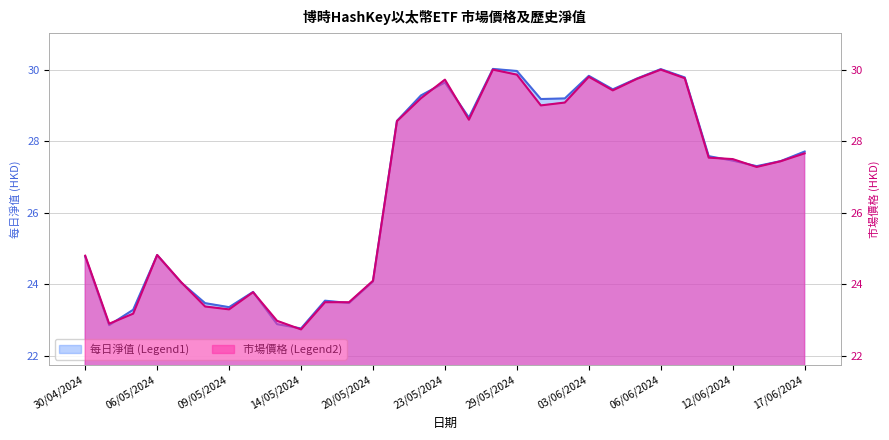

After their last crossing, which series has the higher values: 市場價格 or 每日淨值?

每日淨值